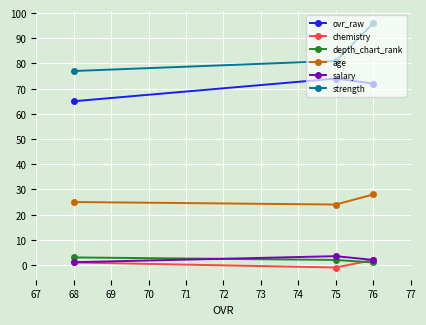

Between 68 and 76, which series saw the biggest shift?

strength